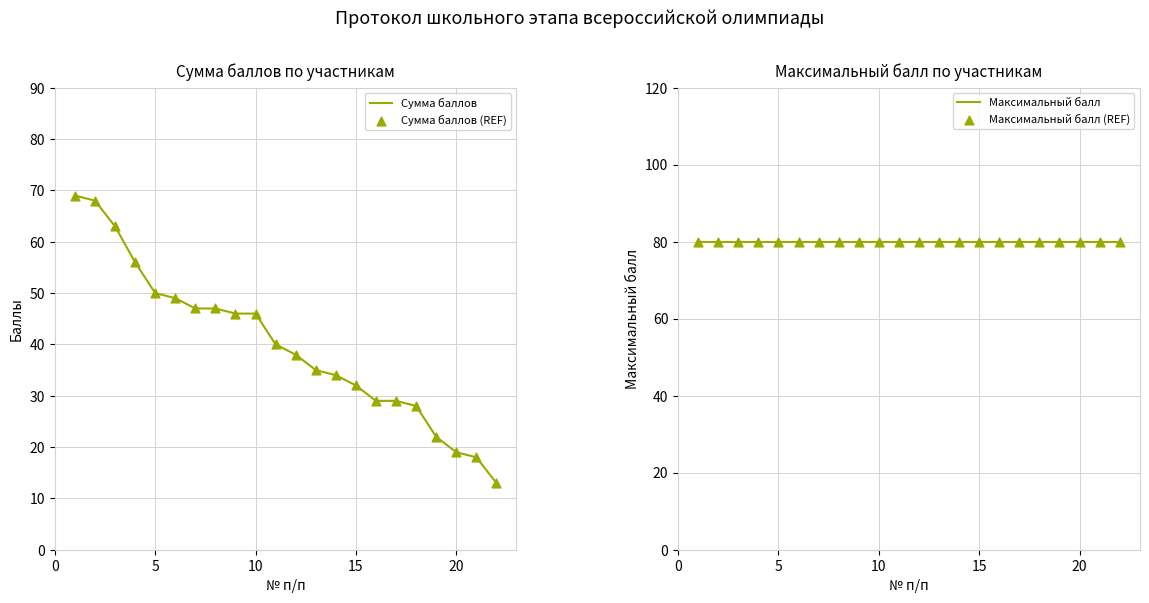

True or false: Сумма баллов has a value of 84 at 5.

False